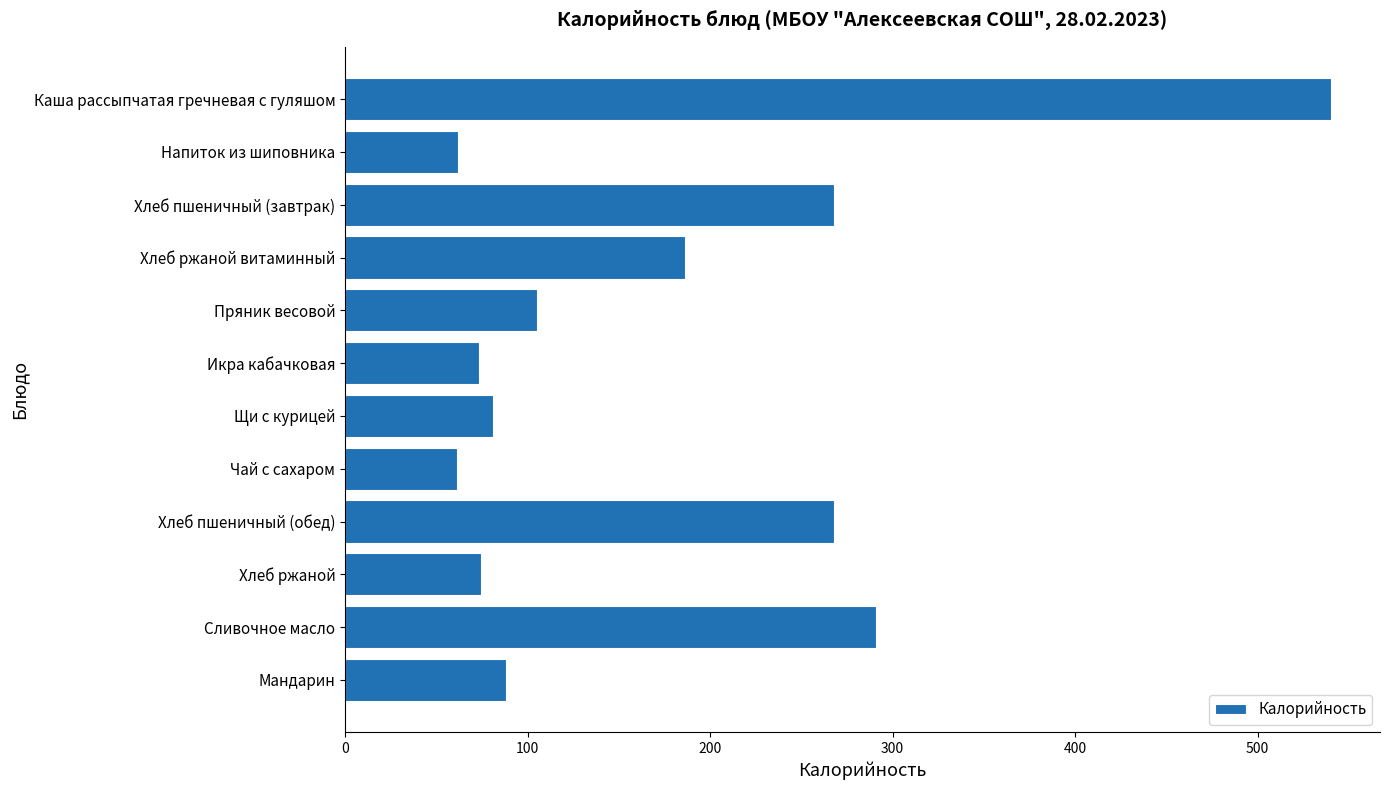

What is the smallest value displayed?

61.5